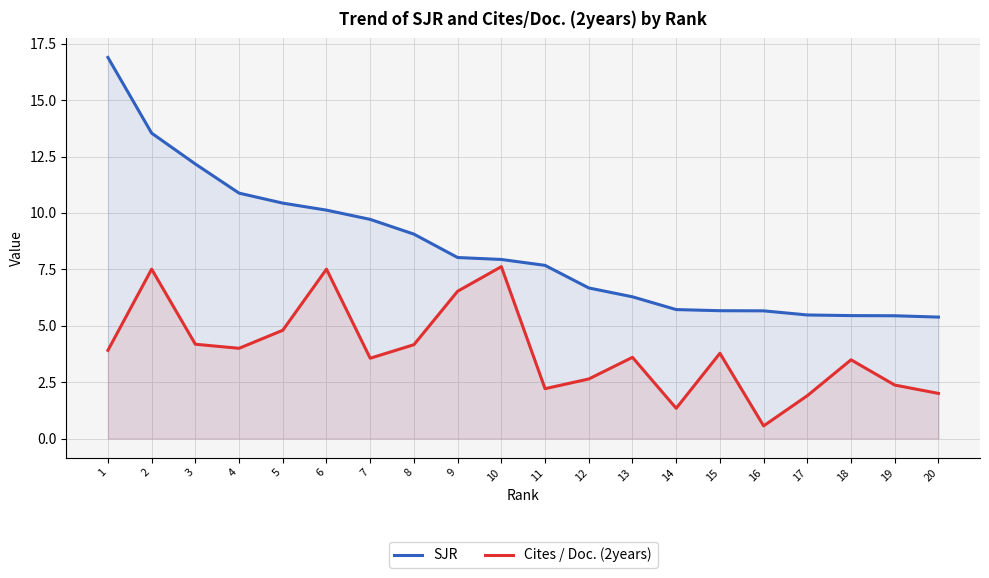

What is the average value of the Cites / Doc. (2years) series?

3.9